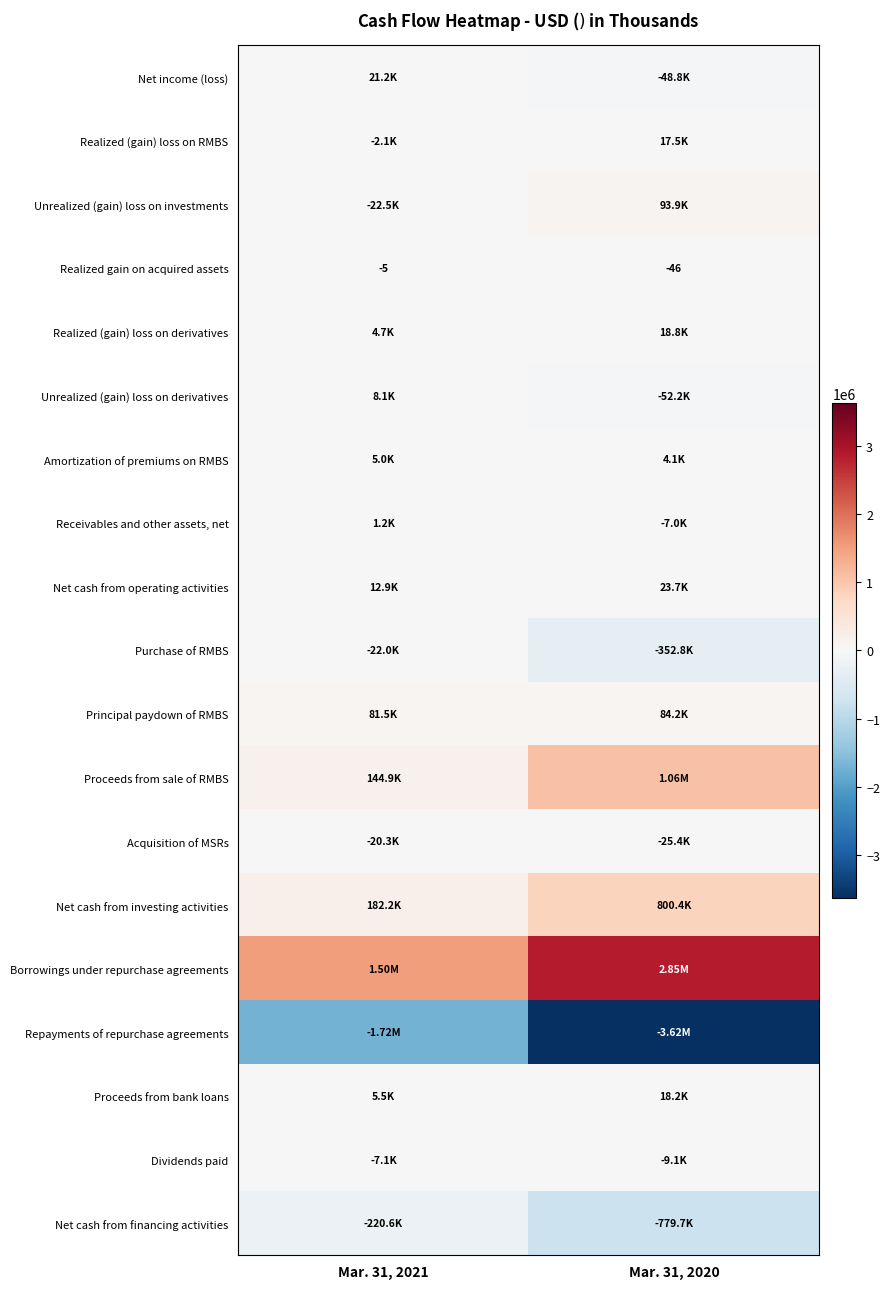

At which category is the sum across all series the highest?

Mar. 31, 2020